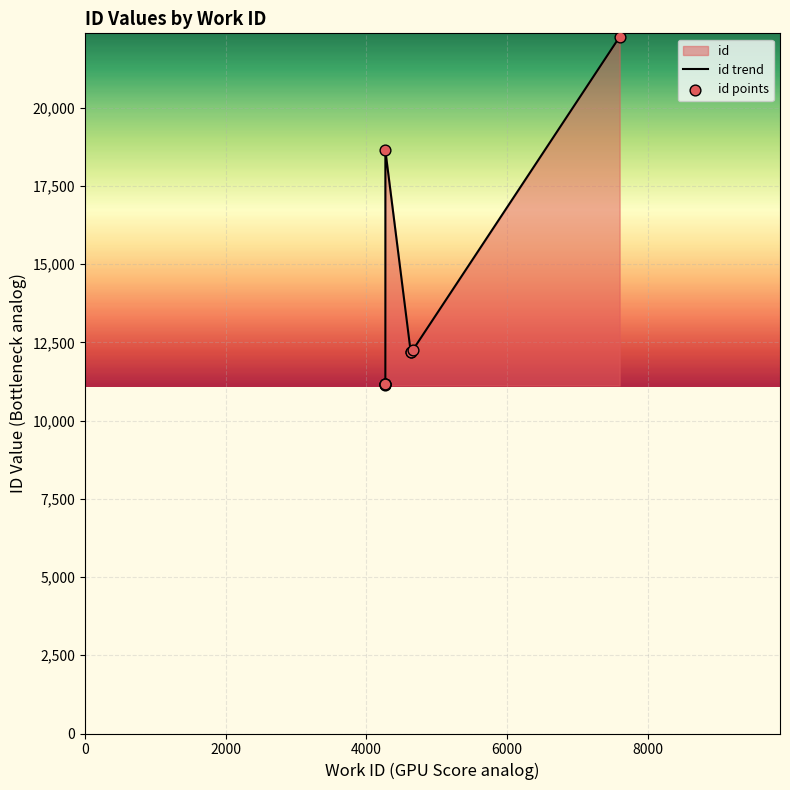

Which series has the largest total across all categories?

id trend